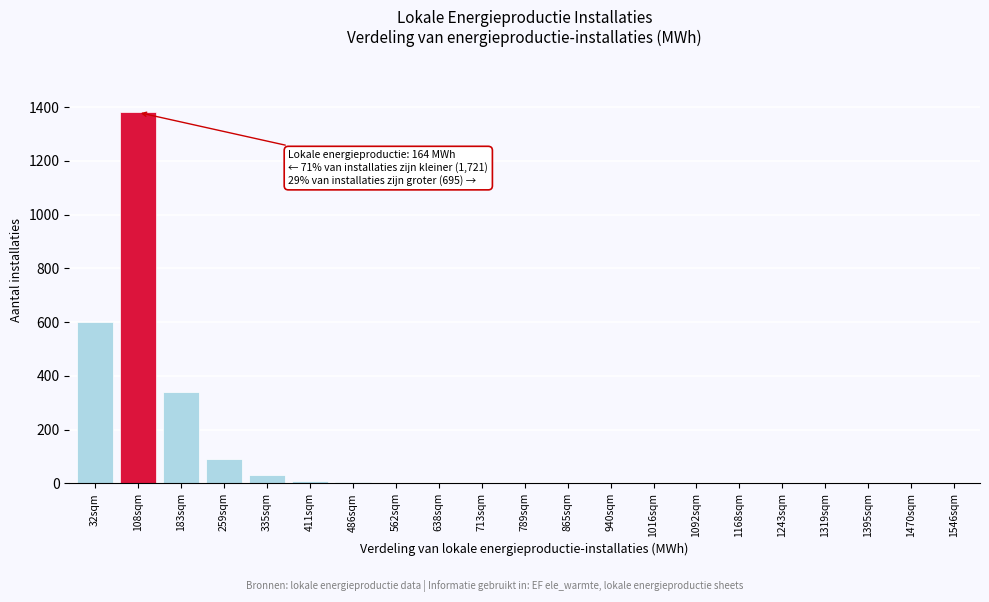

Where is the data nearest to the value 690?

32sqm